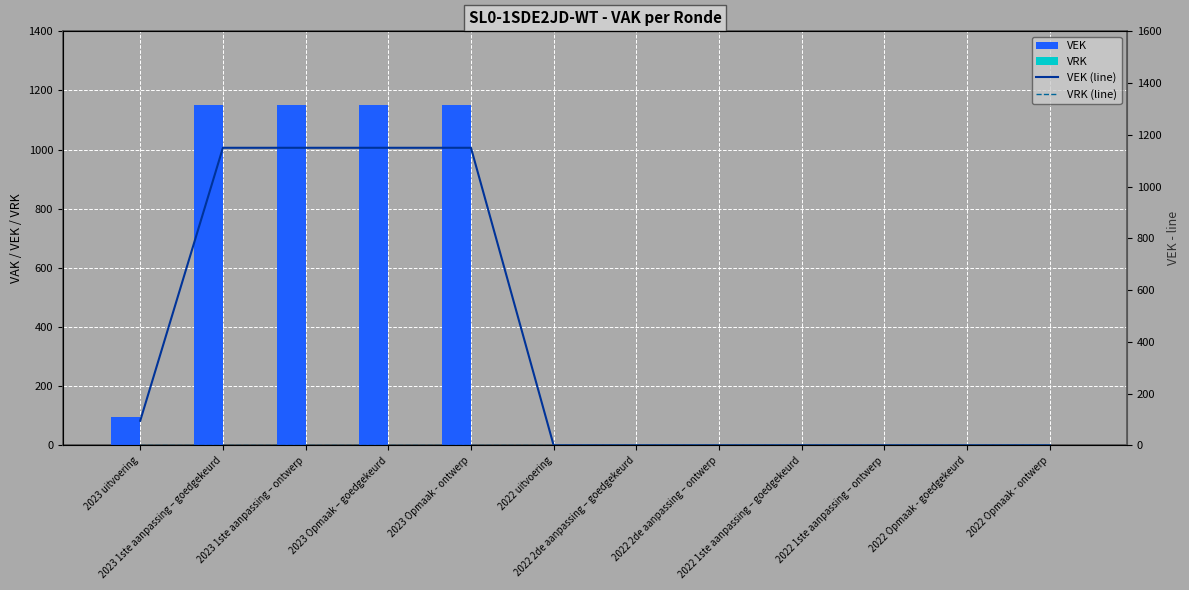

Rank the series at 2023 uitvoering from highest to lowest value.

VEK, VEK (line), VRK, VRK (line)